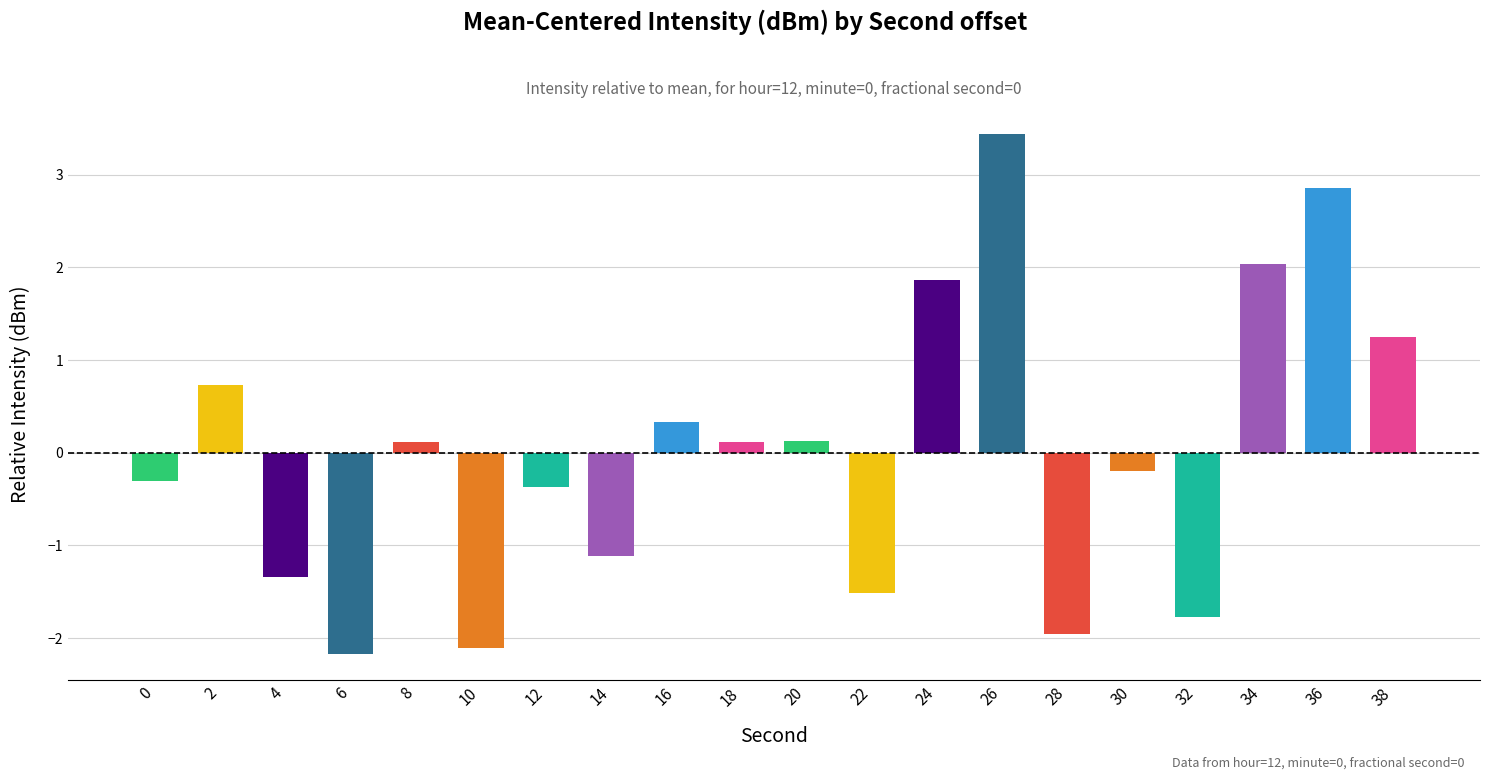

Is it true that the value at 30 is -0.2?

True